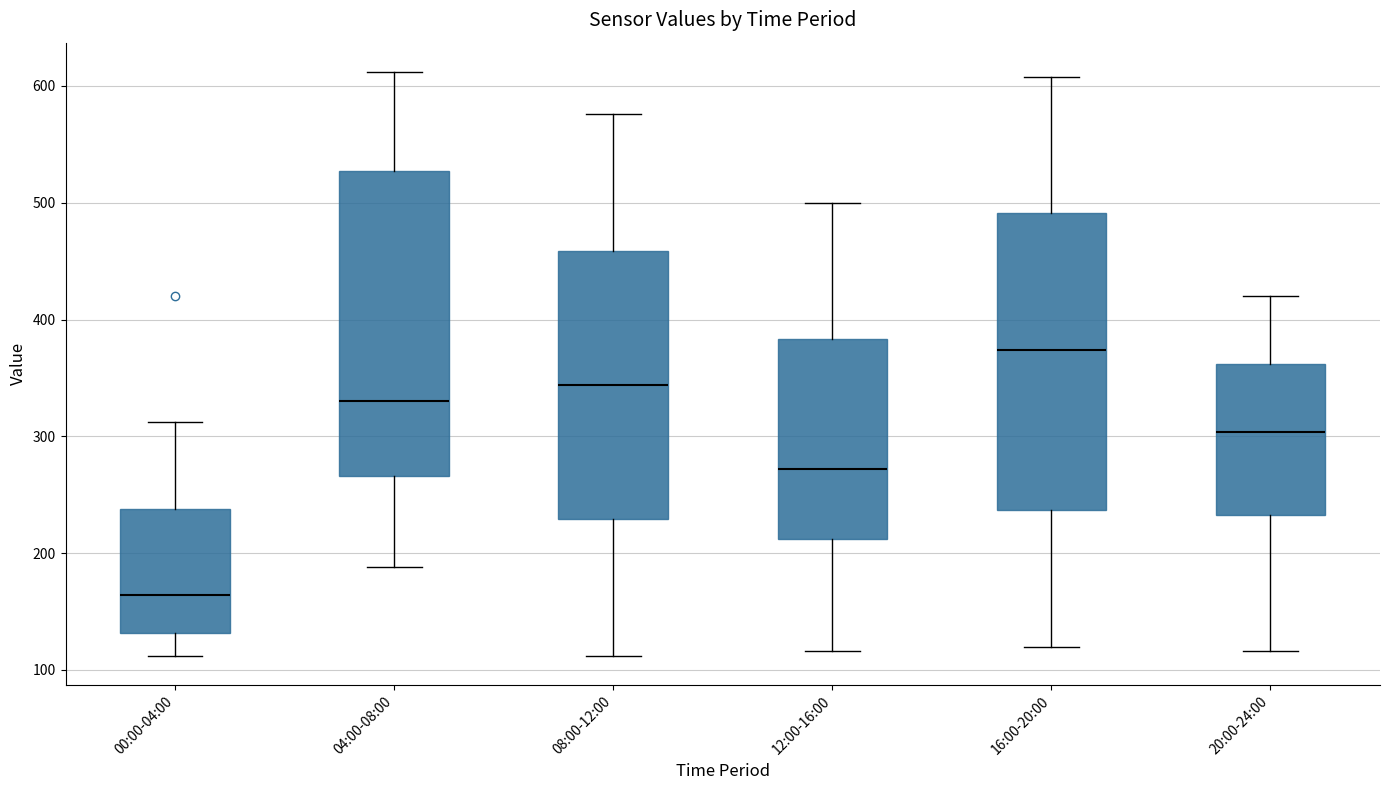

Which box has the lowest median line?

00:00-04:00